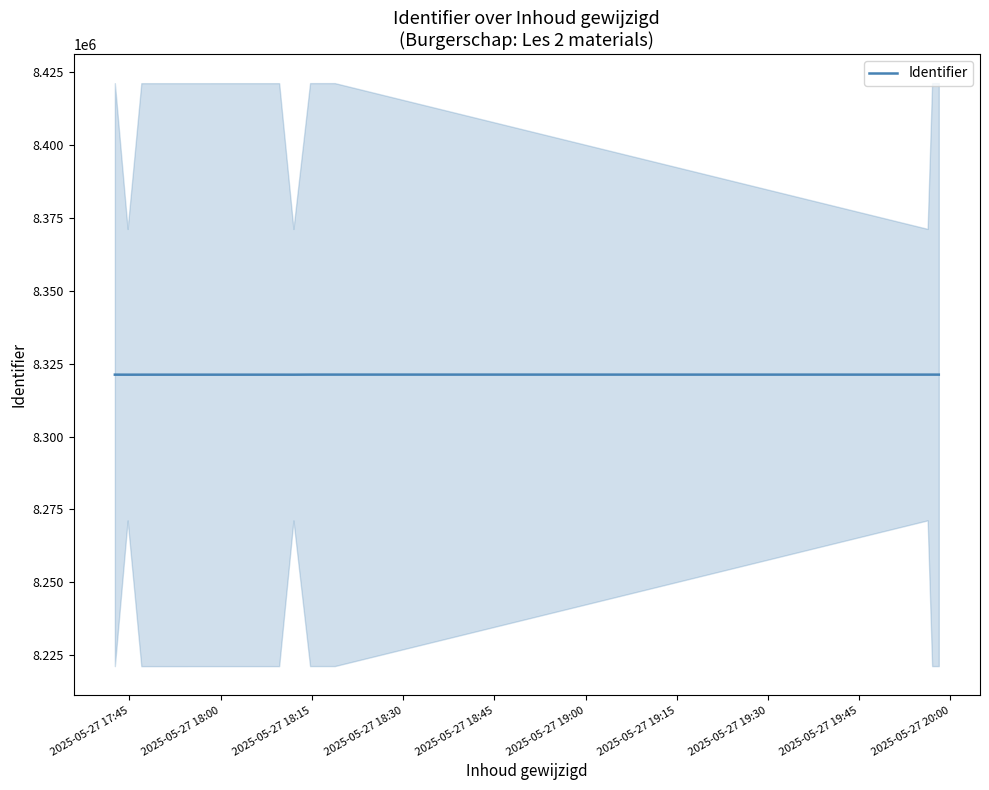

What is the ratio of the value at 2025-05-27 18:00 to the value at 2025-05-27 18:15?

1.0